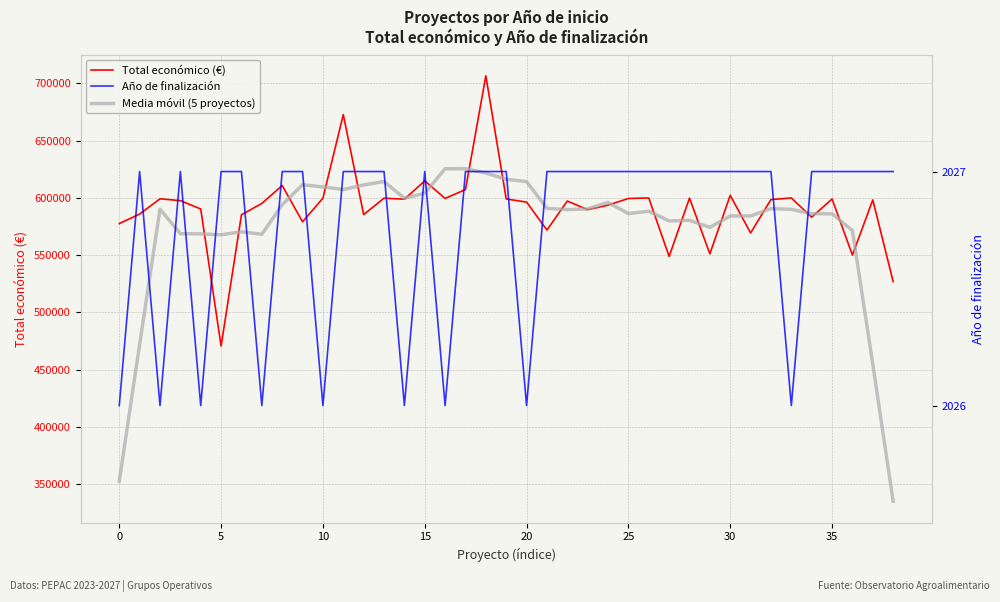

Which series has the largest total across all categories?

Total económico (€)